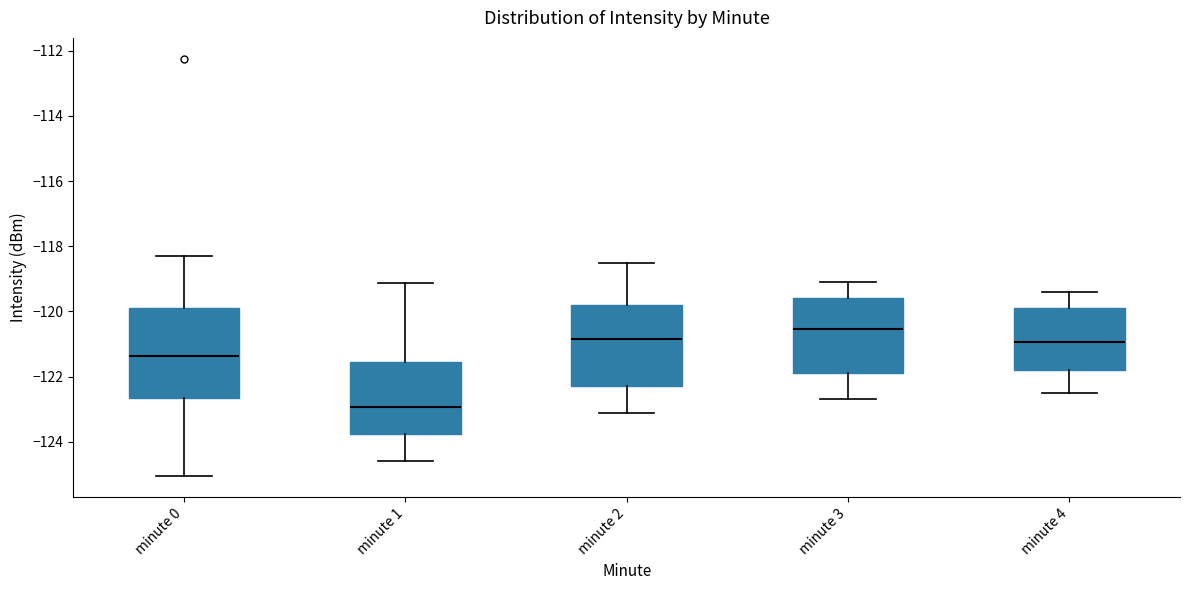

Reading left to right, read every box against the y-axis: the position of its median line, the range the box covers, and the ends of its whiskers. The values are not printed on the chart, so give them approximately, as read against the axis.

minute 0: median -121.4, box -122.6 to -120.0, whiskers -125.0 to -118.2
minute 1: median -123.0, box -123.8 to -121.6, whiskers -124.6 to -119.2
minute 2: median -120.8, box -122.2 to -119.8, whiskers -123.0 to -118.4
minute 3: median -120.6, box -121.8 to -119.6, whiskers -122.6 to -119.0
minute 4: median -121.0, box -121.8 to -119.8, whiskers -122.4 to -119.4